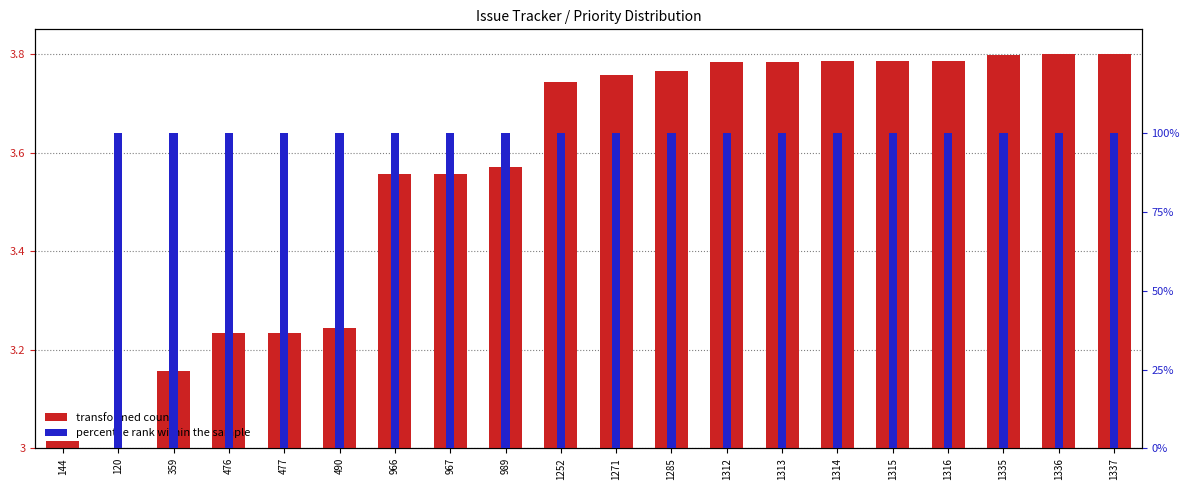

At which category does the chart reach its minimum across all series?

120